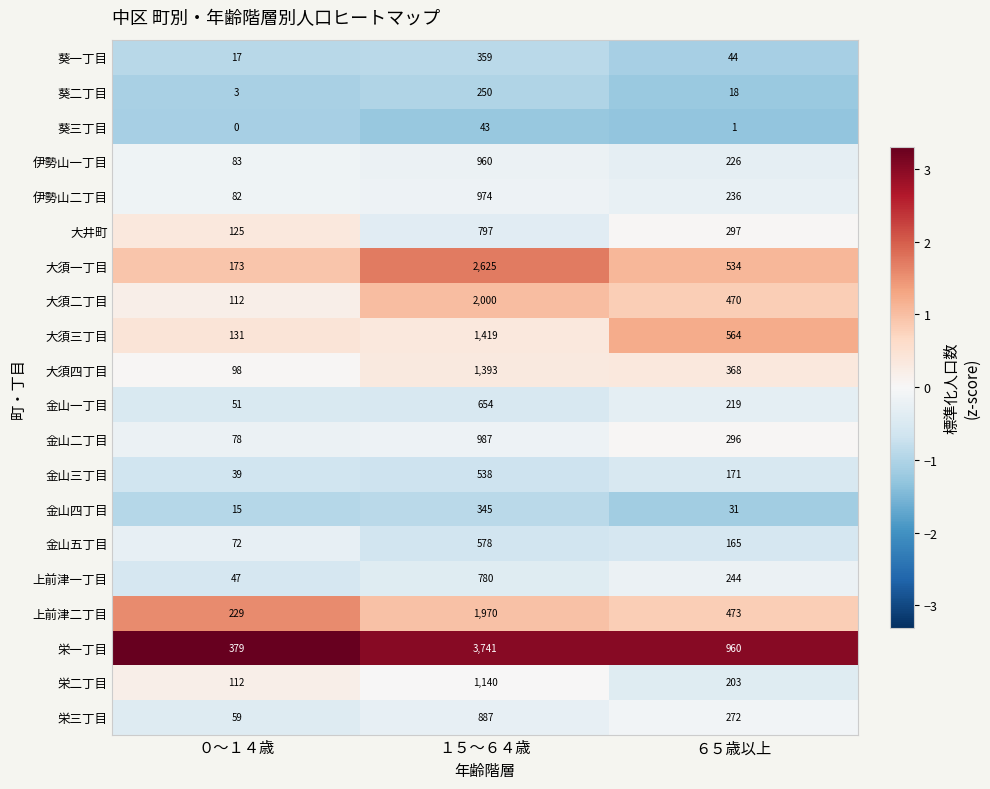

Which series has the largest range (max minus min)?

栄一丁目